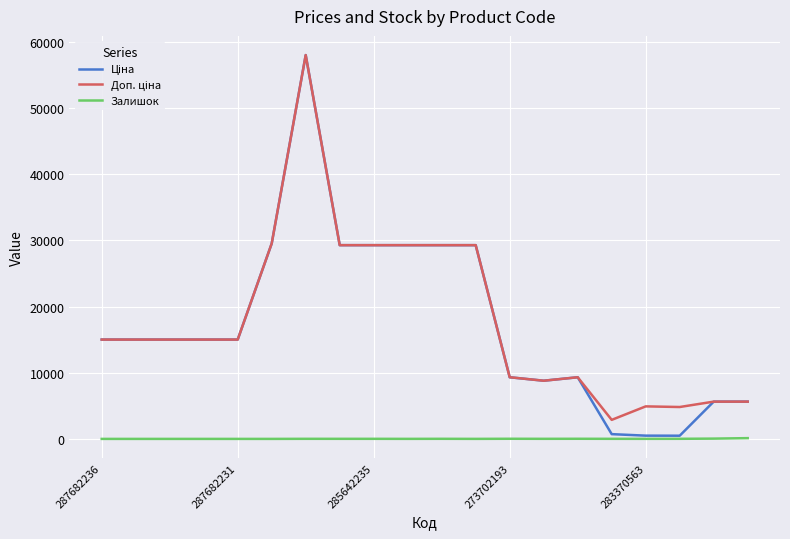

True or false: Залишок and Ціна cross at least once.

False